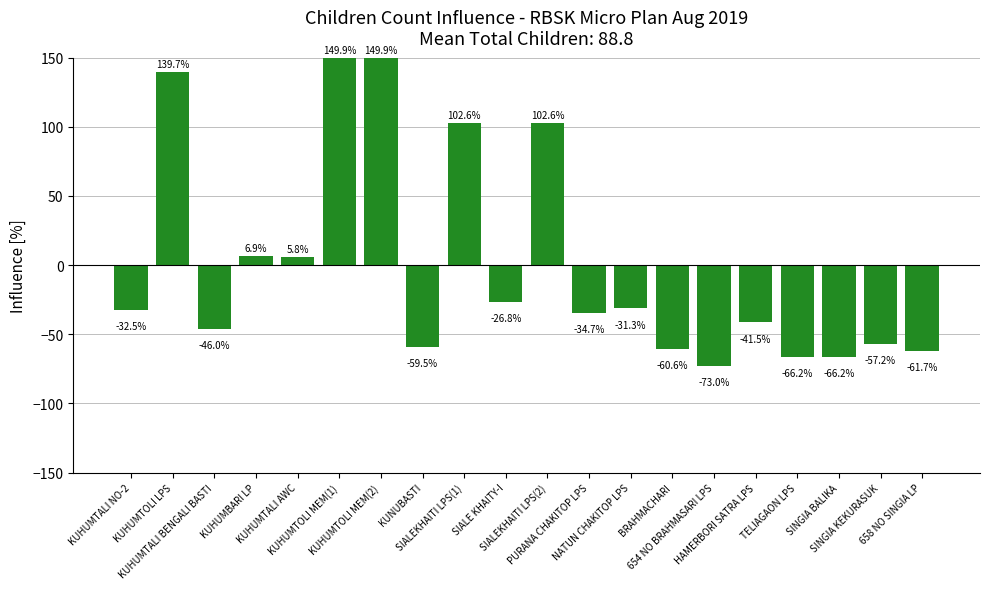

What is the difference between the second highest and second lowest values?

216.1